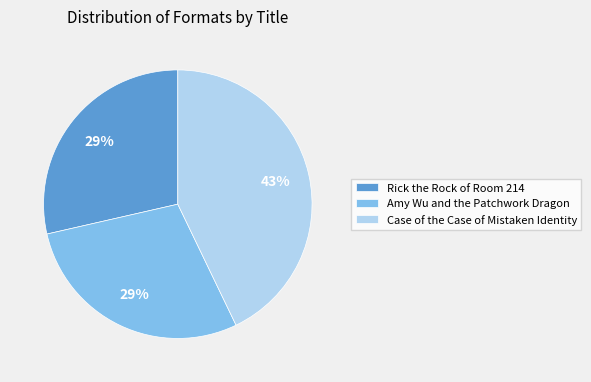

How many segments does this pie chart have?

3